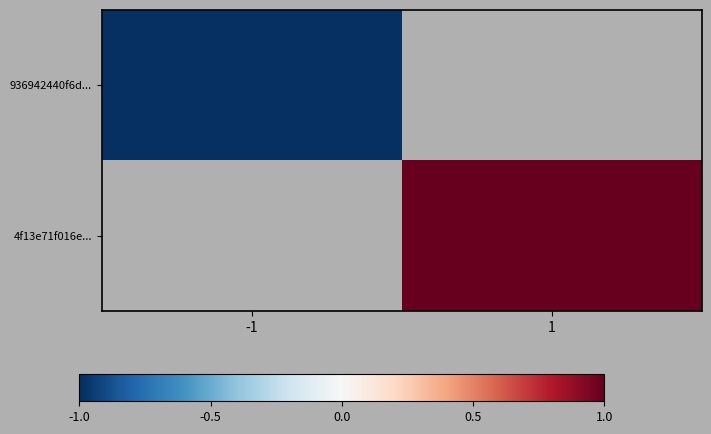

What is the maximum value for 936942440f6d...?

-1.0